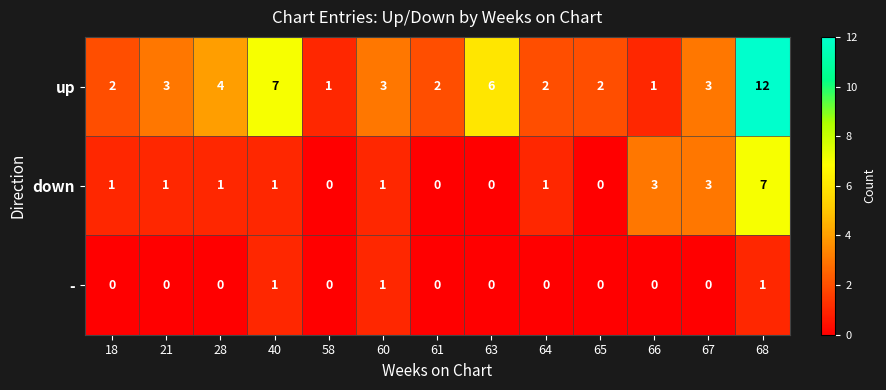

At which label does down reach its peak?

68